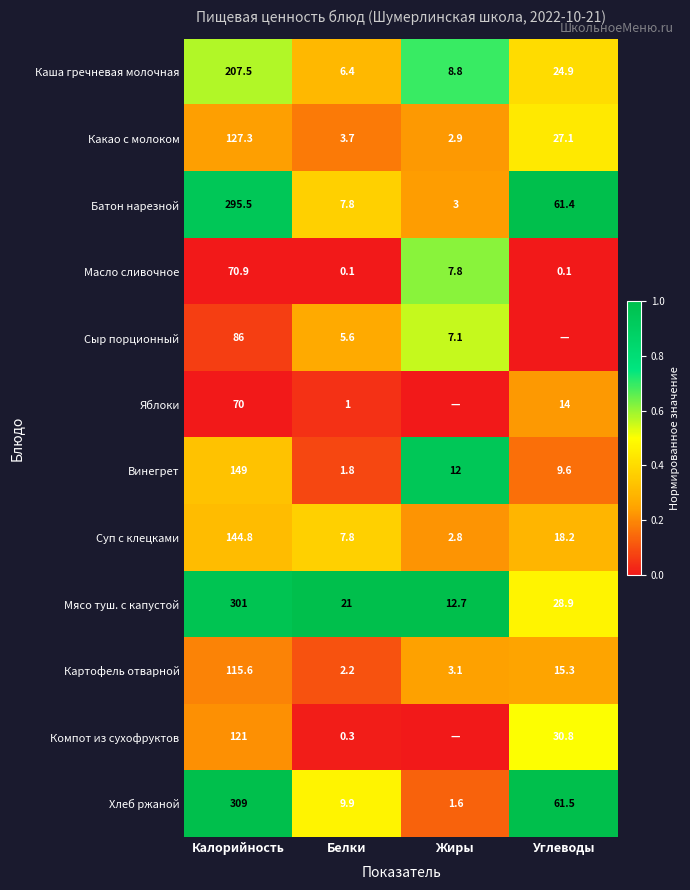

The Мясо туш. с капустой series shows 12.7 at Жиры. True or false?

True